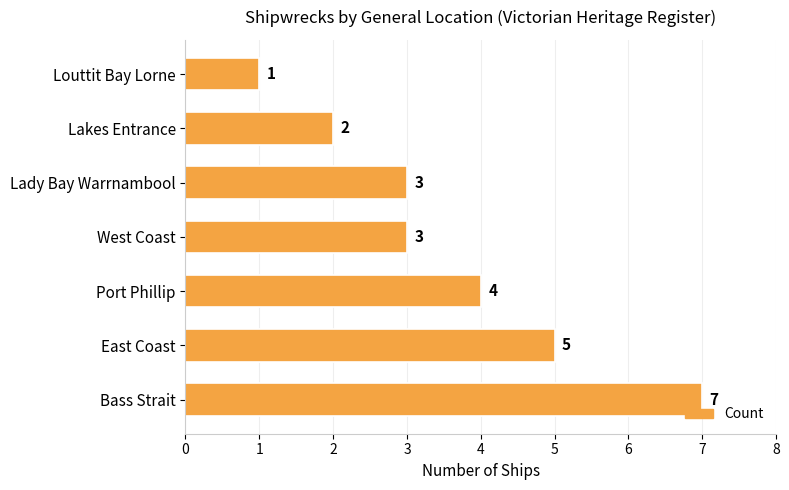

Reading top to bottom, list all the values displayed in this chart.

1	2	3	3	4	5	7